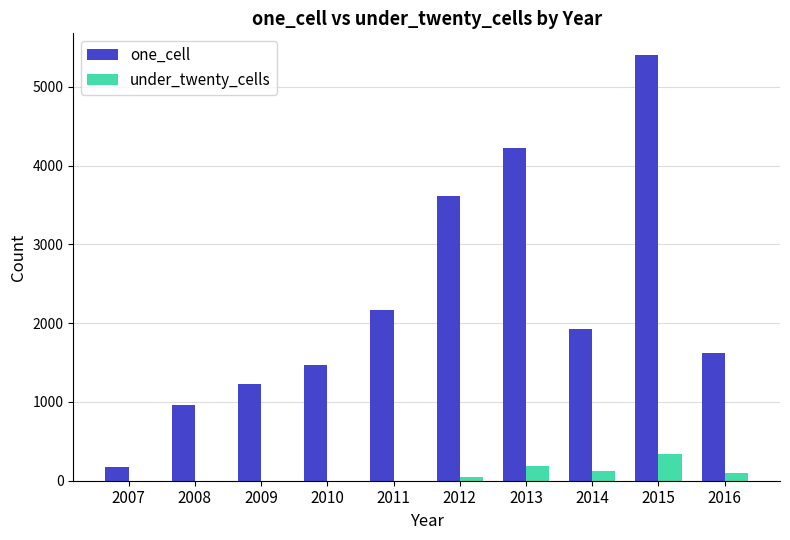

Which series has the largest total across all categories?

one_cell